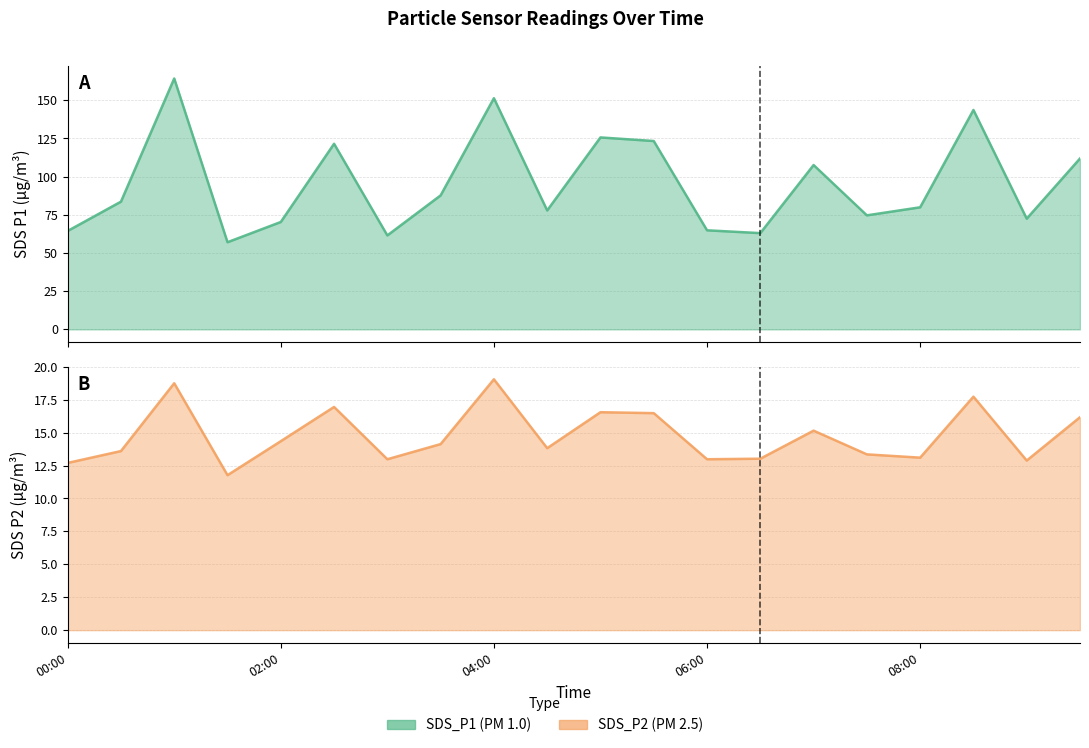

What is the difference between the maximum and second lowest values in the SDS_P2 series?

6.4